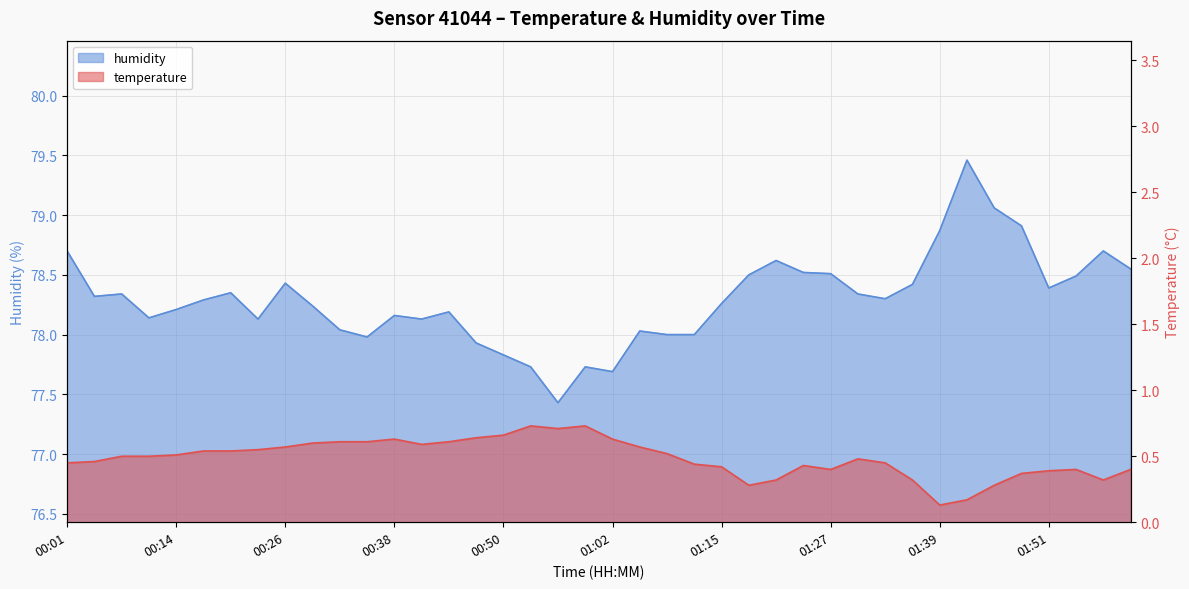

At which category is the sum across all series the highest?

01:42